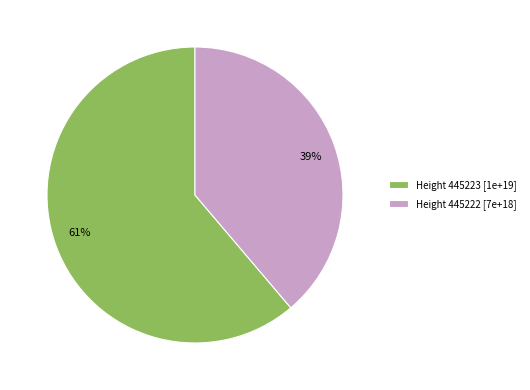

Is there any slice that represents more than half of the pie?

Yes